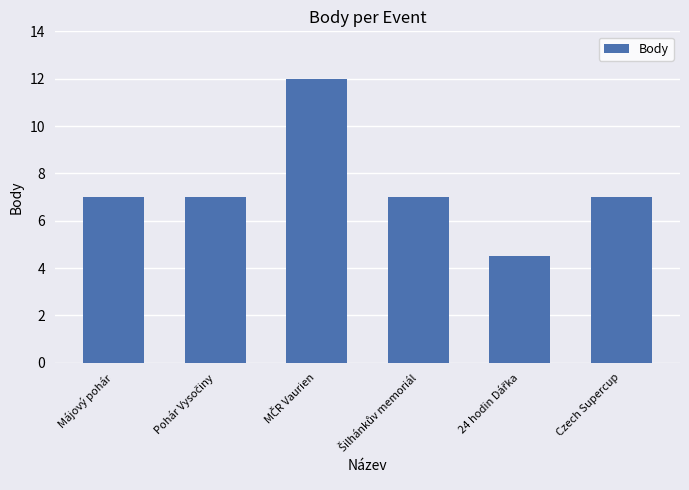

Reading right to left, transcribe all the data shown in this chart.

7.0	4.5	7.0	12.0	7.0	7.0